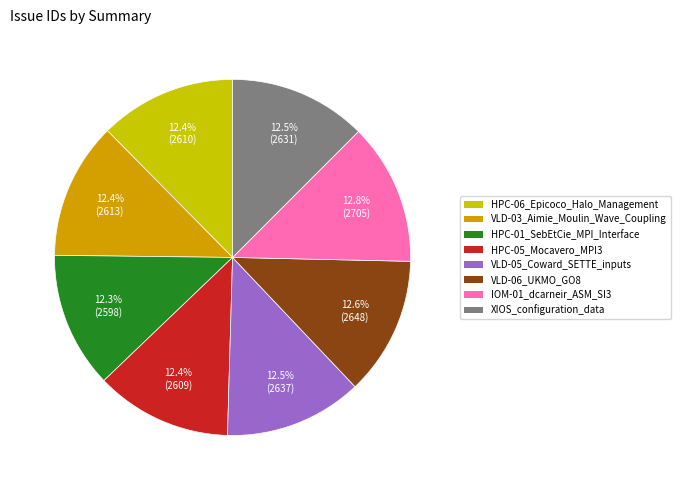

To the nearest percent, what is the average slice percentage?

12%